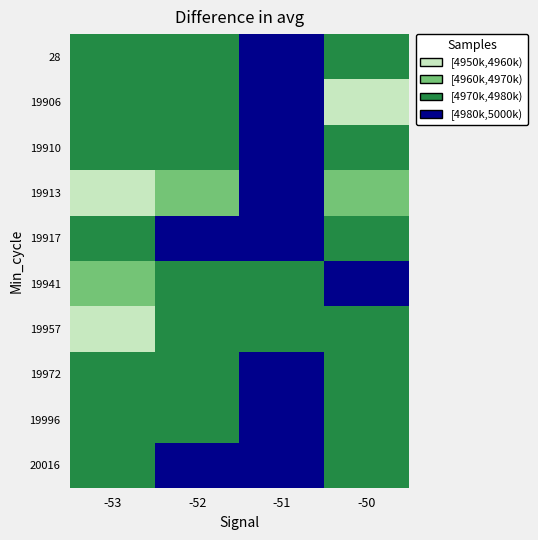

How many categories are shown in the chart?

4